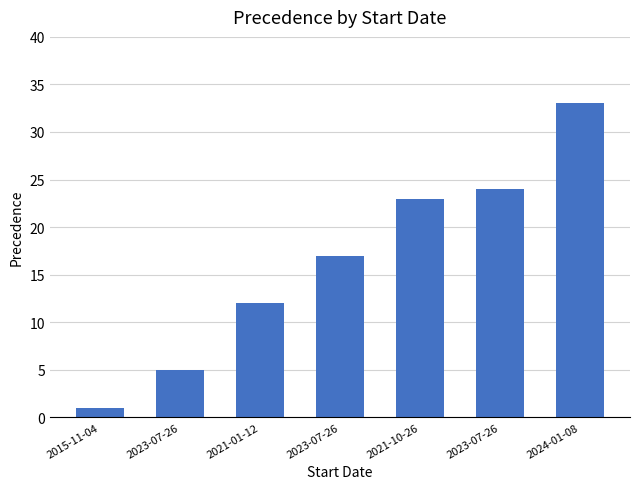

How many distinct data groups are displayed?

1